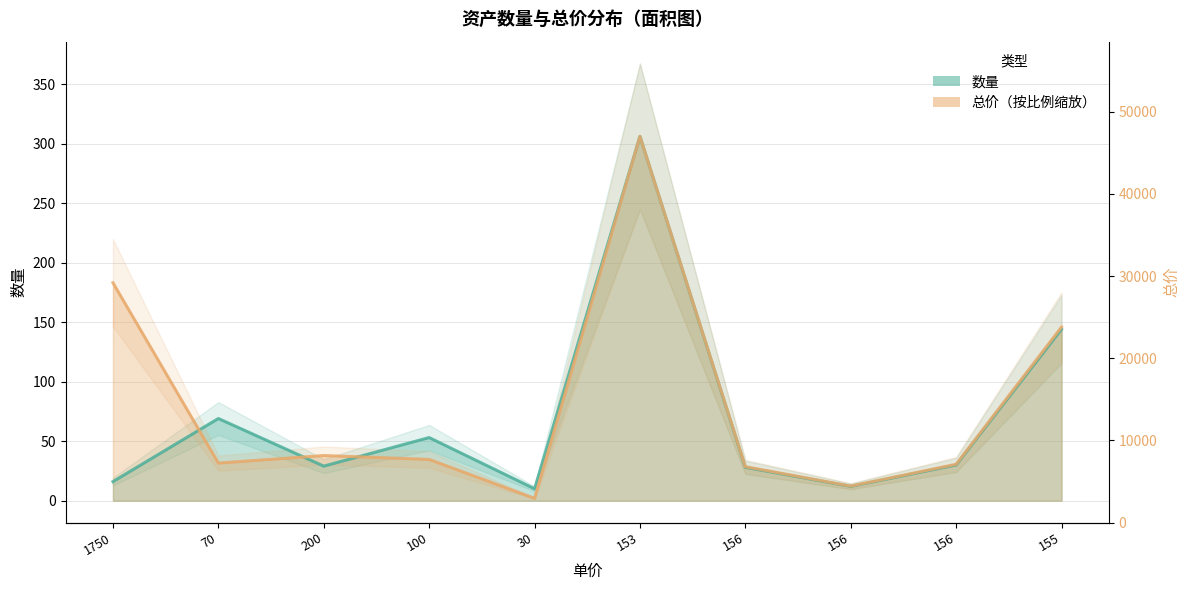

Which series ends up on top after the final intersection of 数量 and 总价?

数量